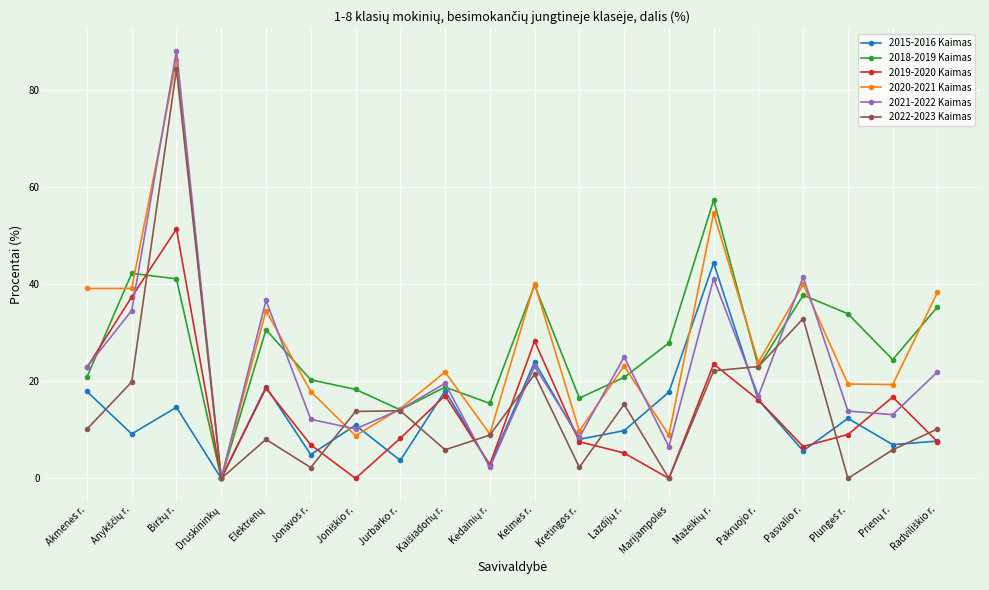

The value of 2021-2022 Kaimas at Jurbarko r. is 14.2. True or false?

True